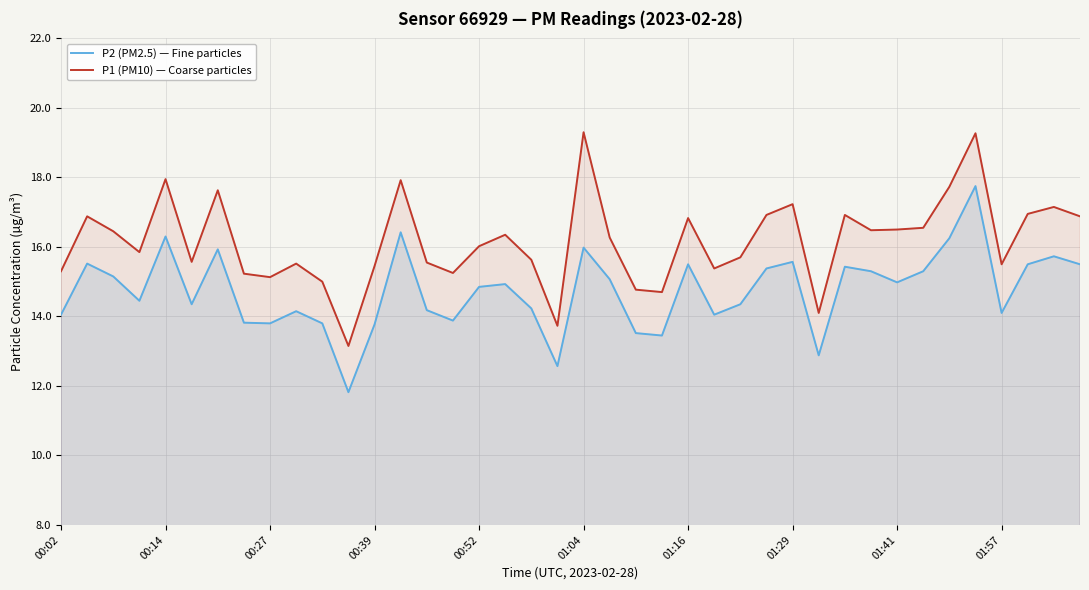

At how many categories does at least one series exceed 15?

34